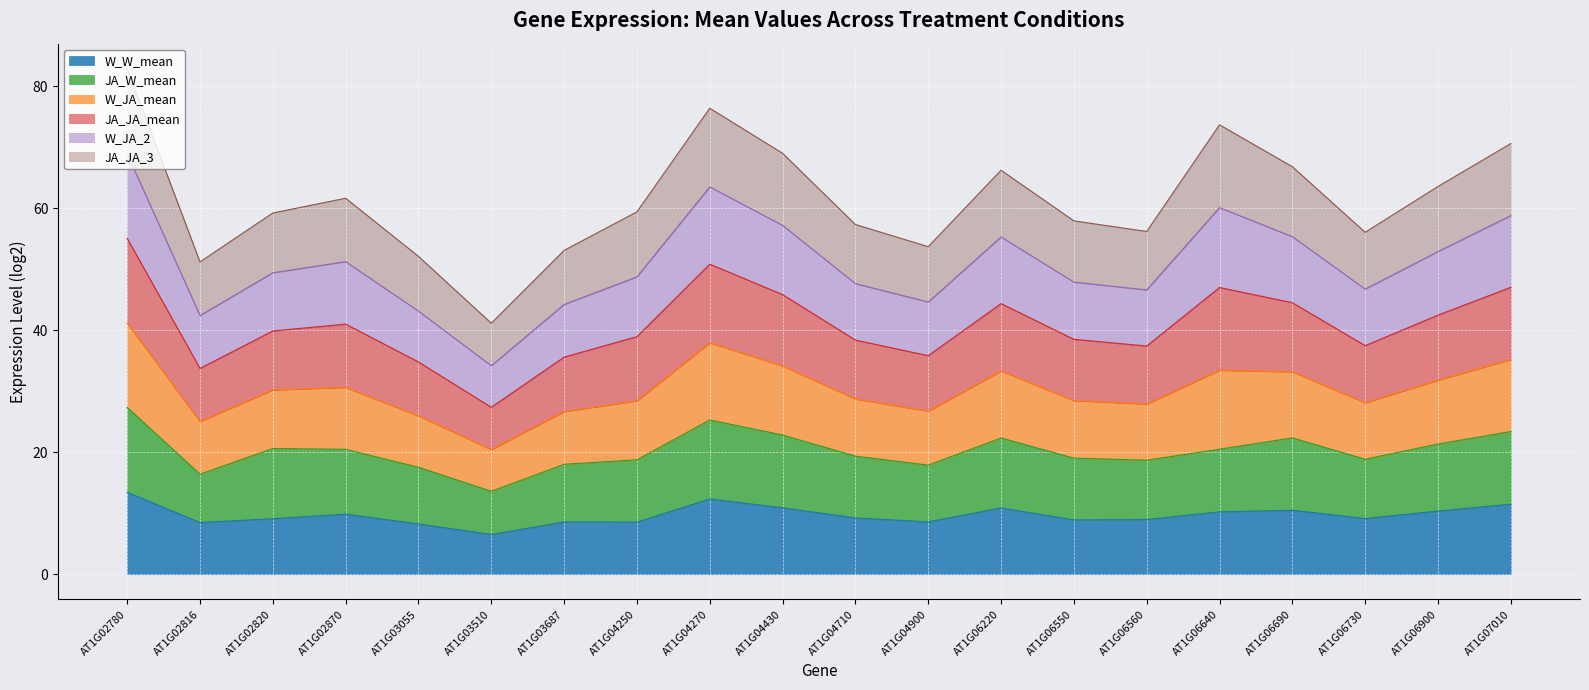

How many interior local peaks does the JA_W_mean series have?

4